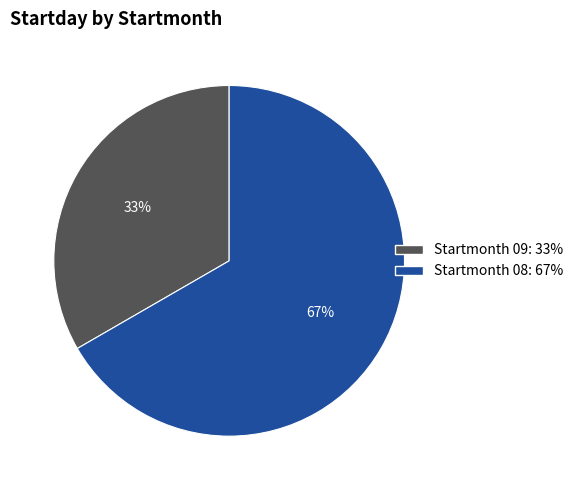

Is there any slice that represents more than half of the pie?

Yes